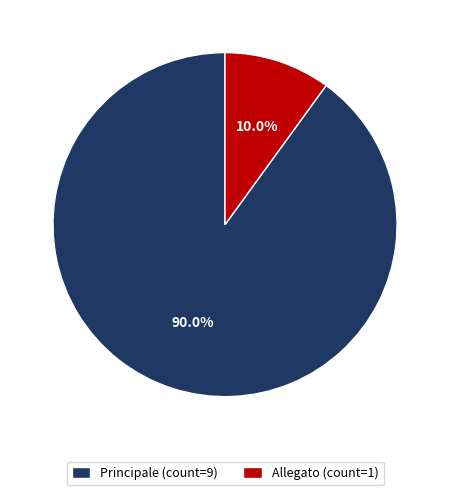

Count the number of slices in the pie.

2